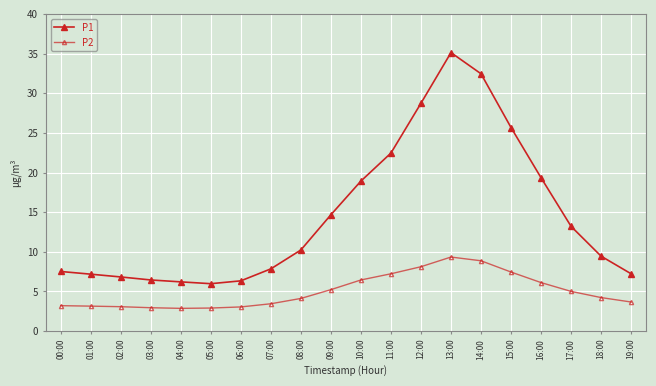

How many interior local peaks does the P2 series have?

1